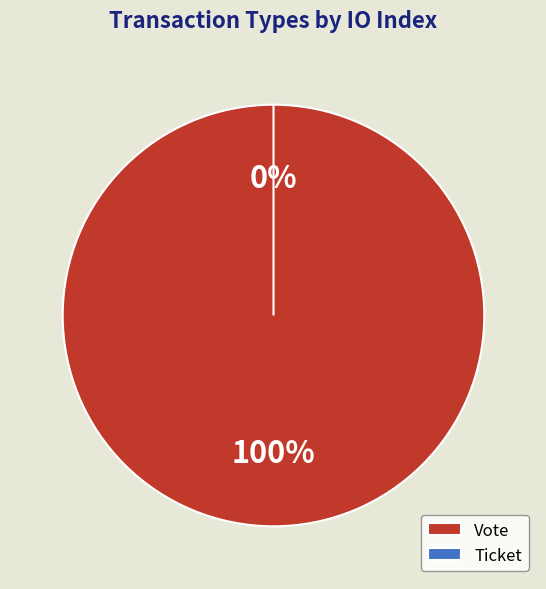

To the nearest percent, what is the difference between the largest and smallest slice percentages?

100%